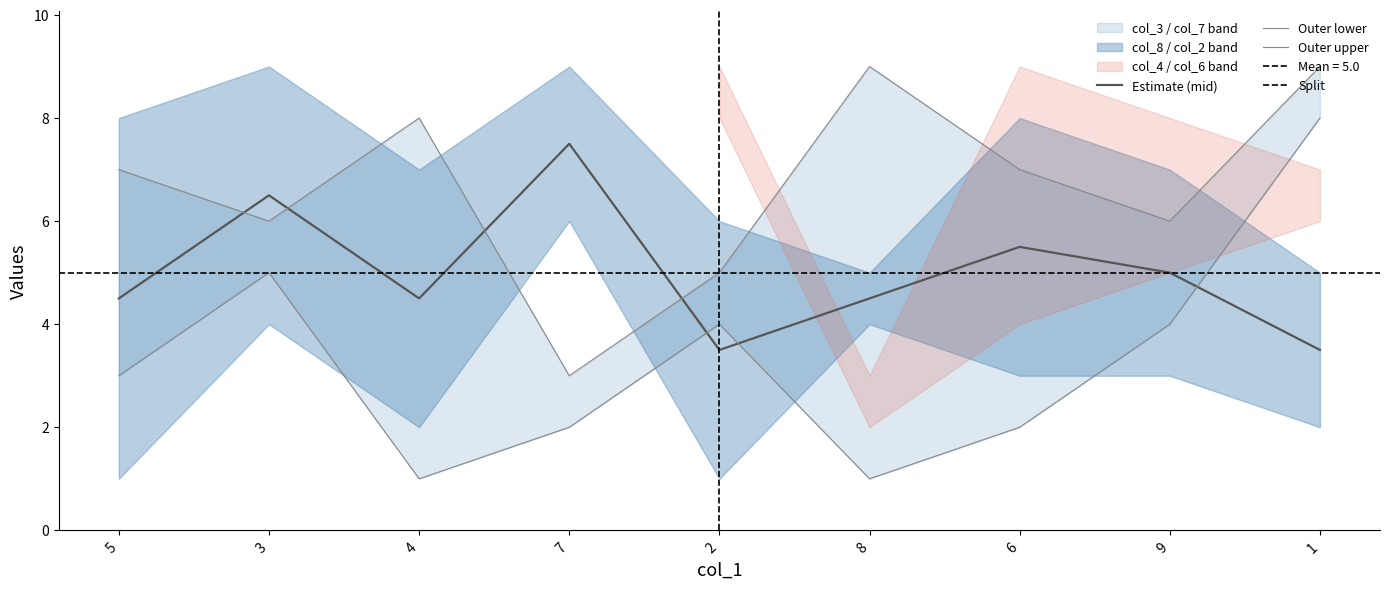

At which label does Estimate (mid) first exceed 4?

5